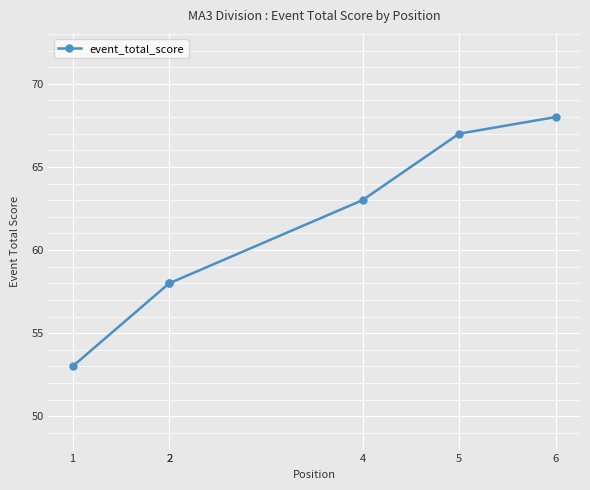

What is the difference between the second highest and minimum values?

14